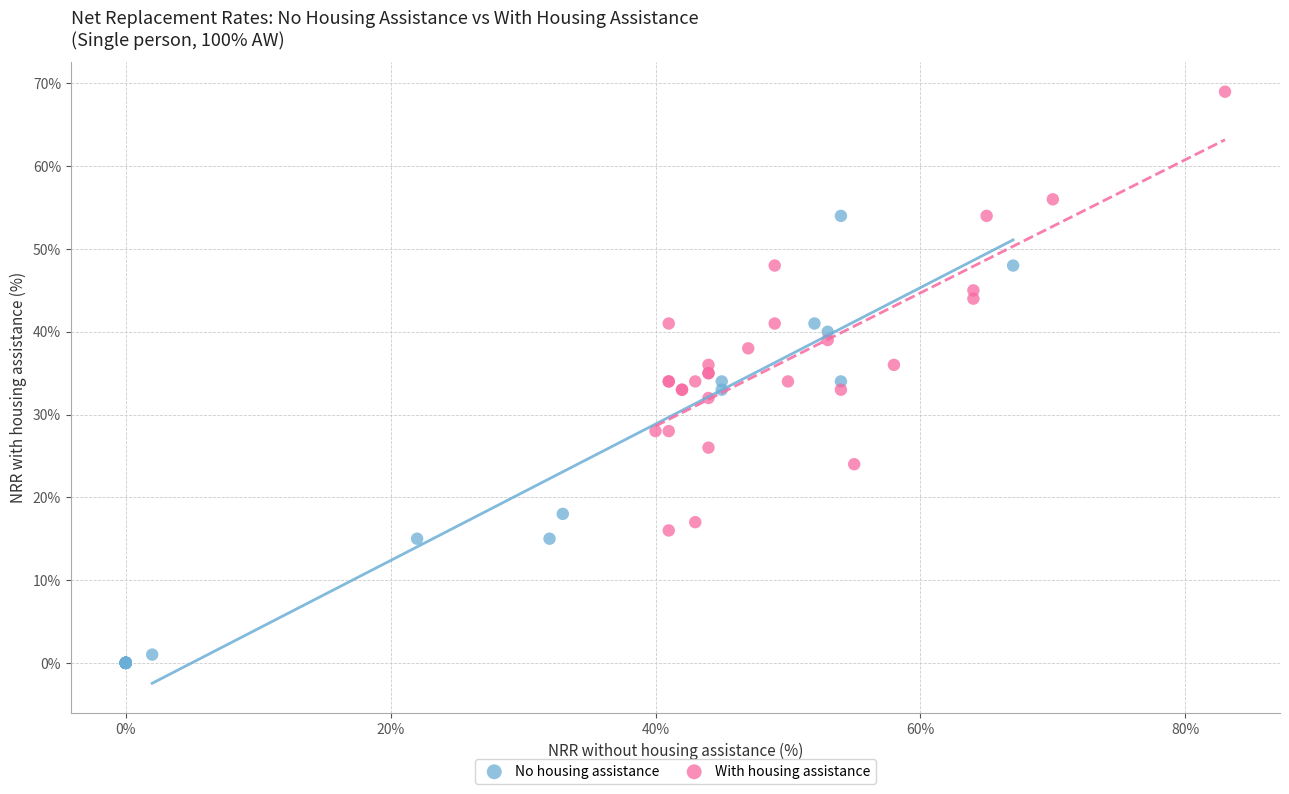

Which series reaches the maximum Y coordinate?

With housing assistance